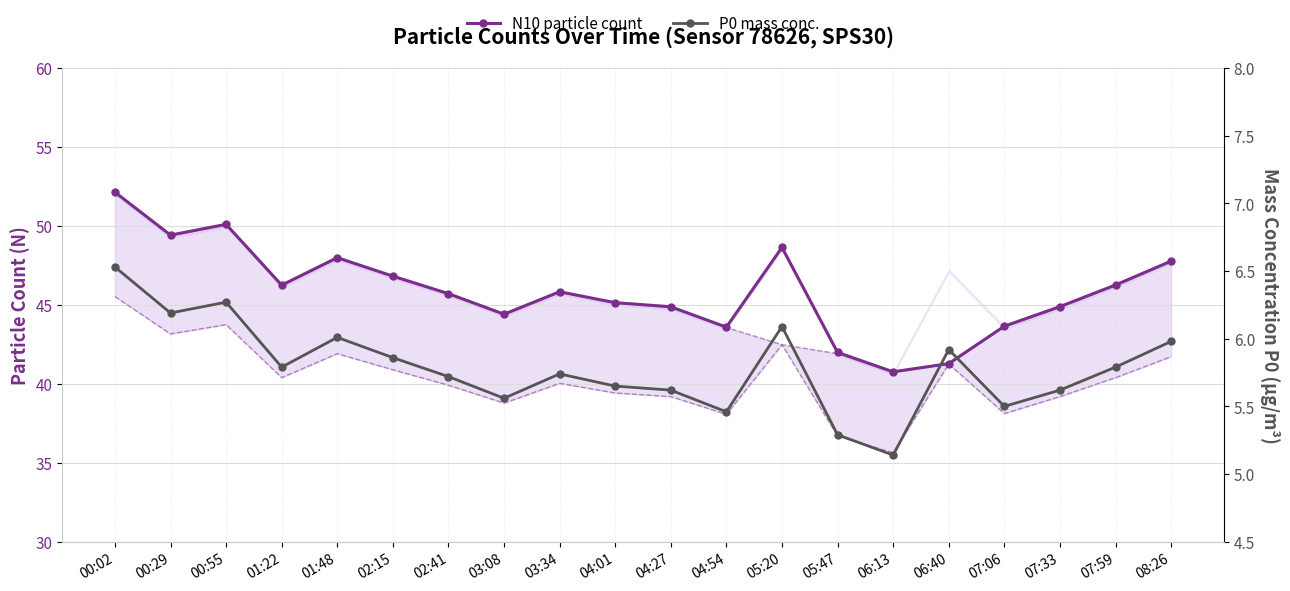

Which category has the lowest value across all series?

06:13